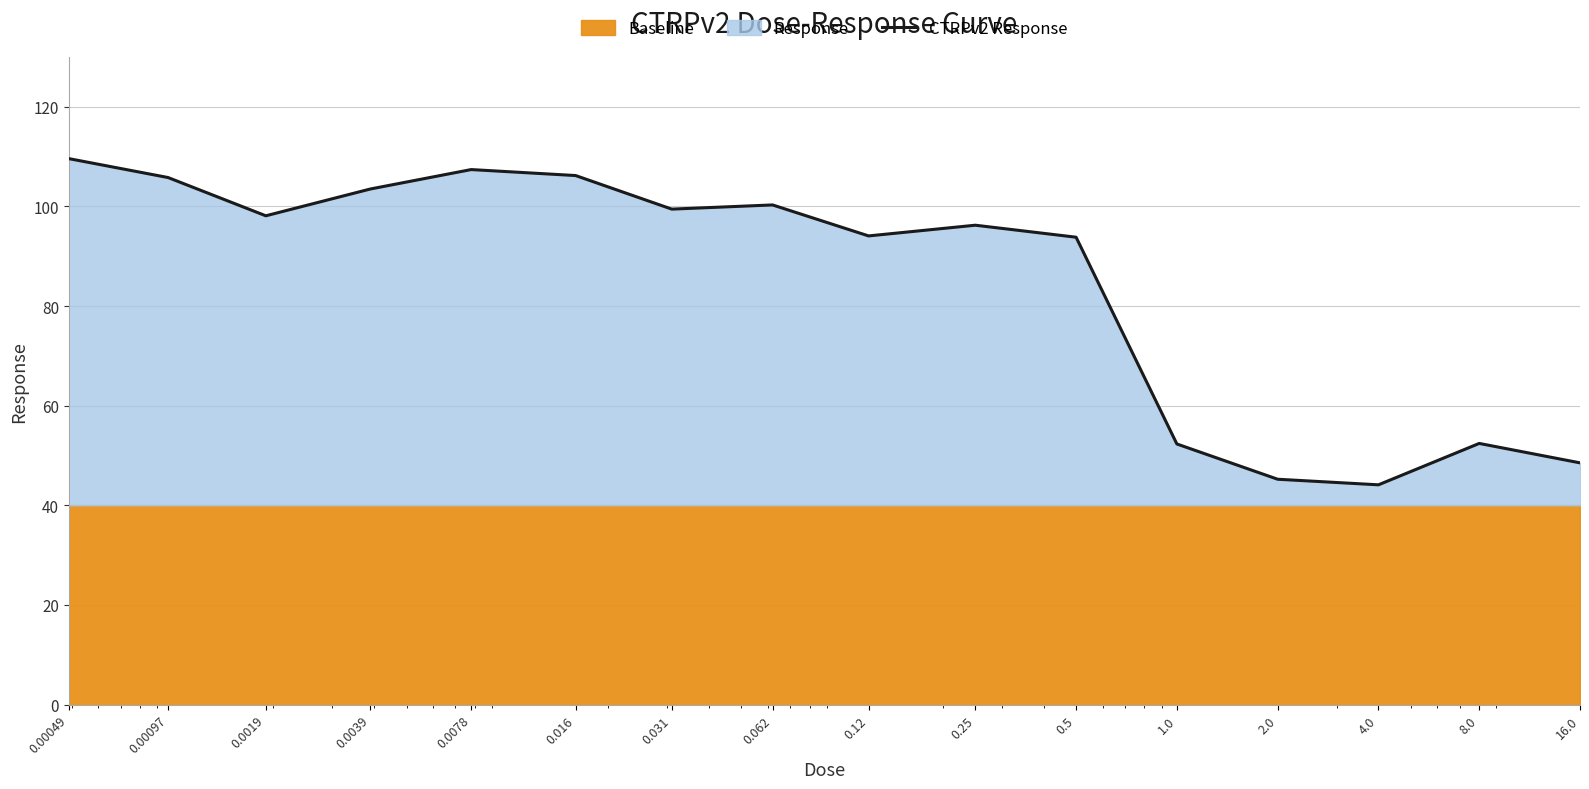

What is the difference between the values at 0.00097 and 0.5?

12.0